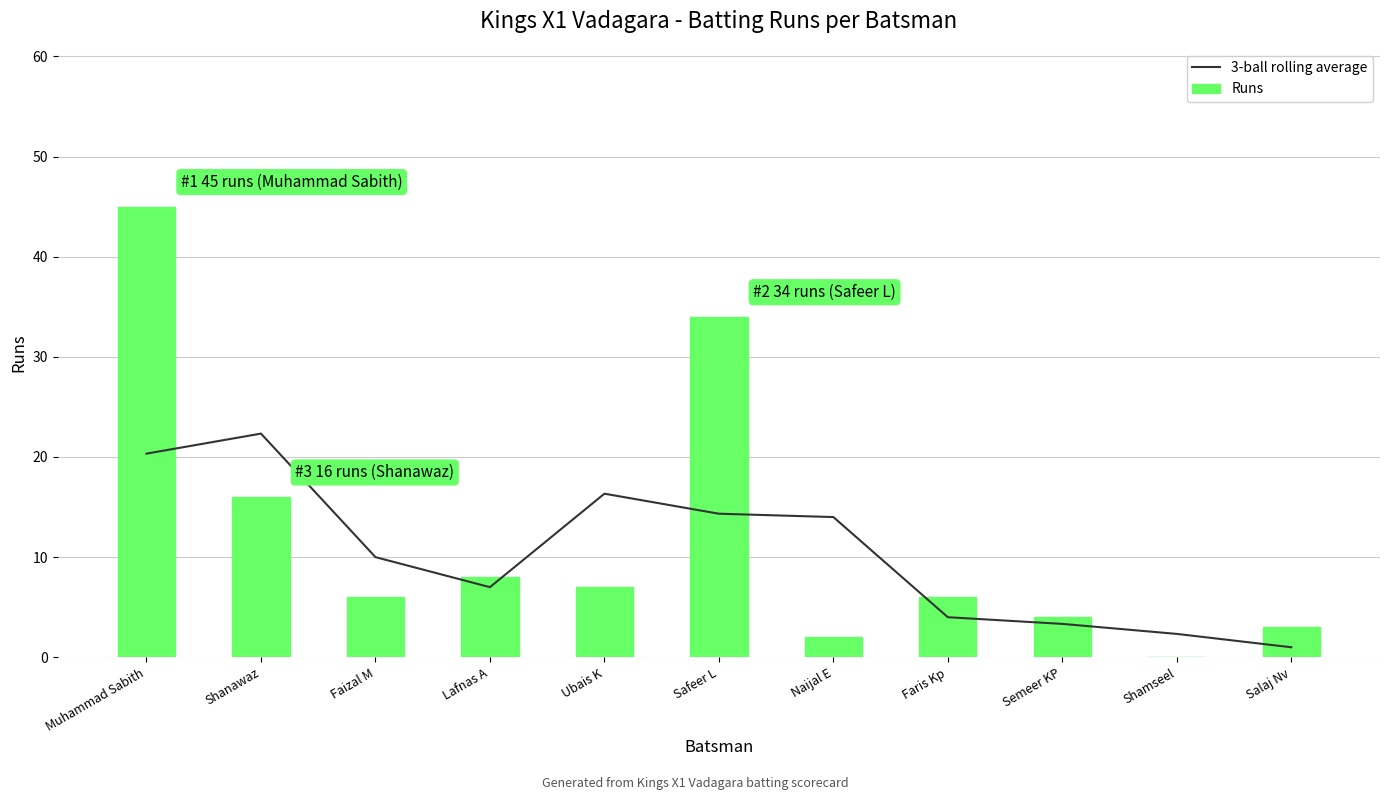

Which series has the largest total across all categories?

Runs